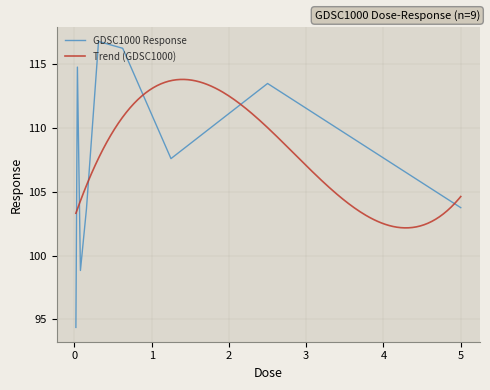

How many interior local peaks (higher than both neighbors) does the data have?

3